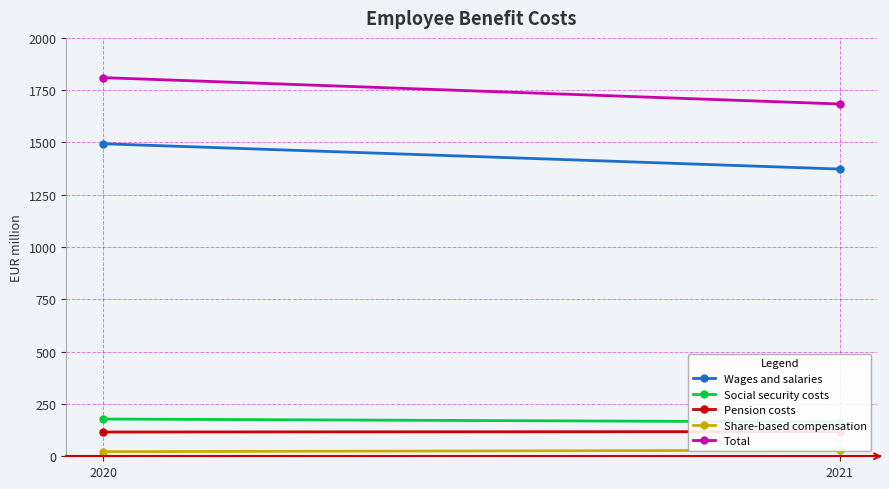

What is the value of the Total point at the 1st from the left?

1810